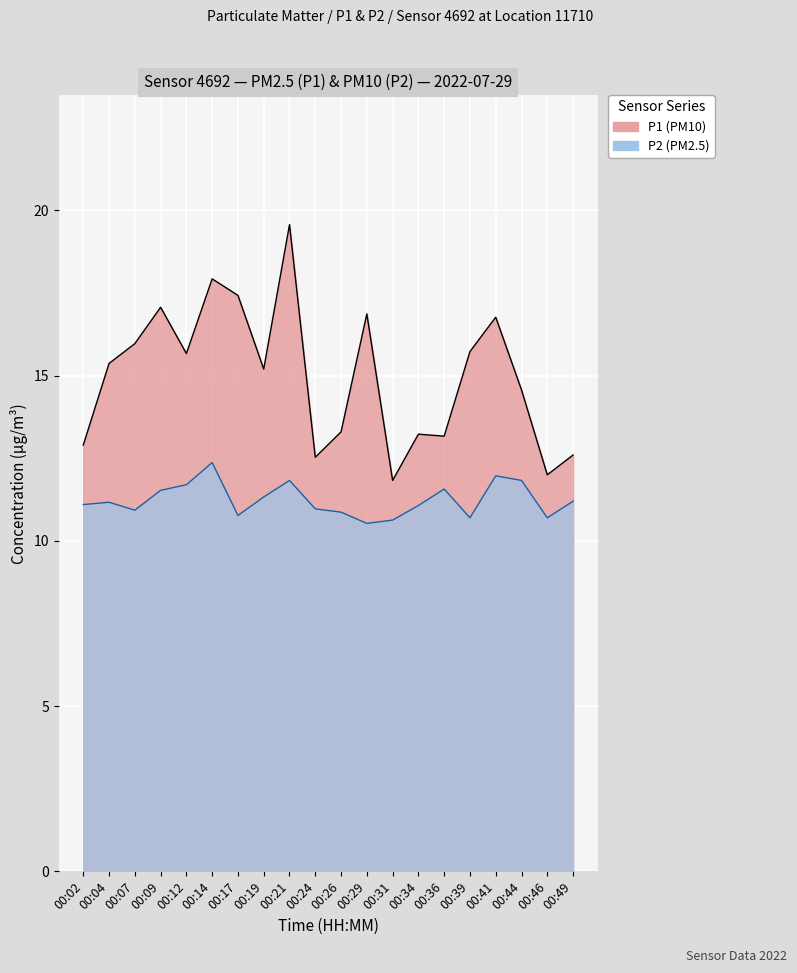

How many values in the P1 series exceed 15?

11